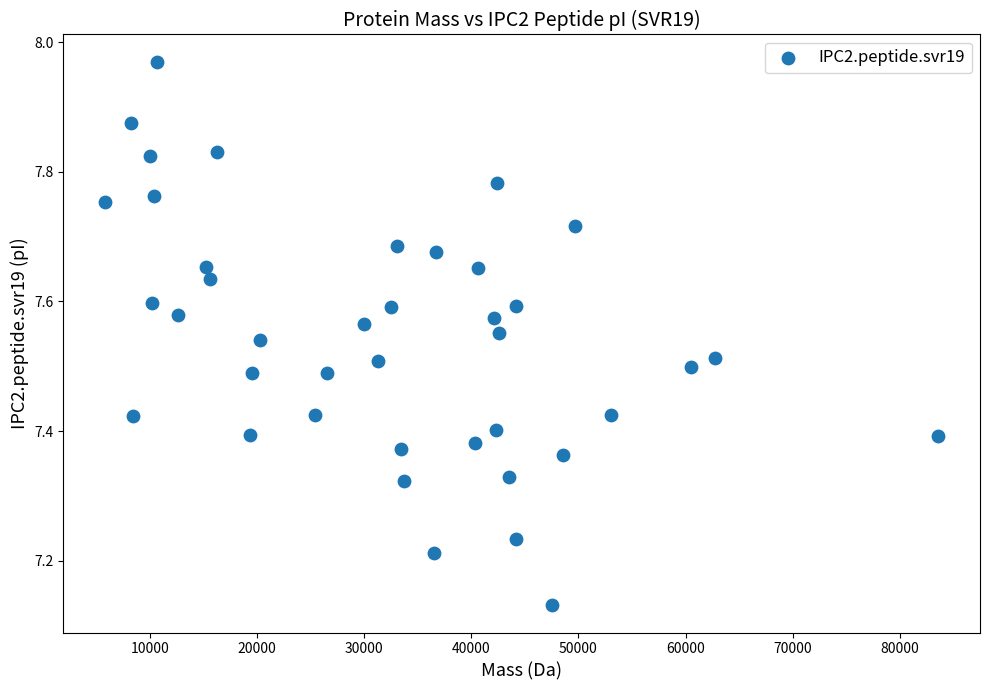

What is the range of X values (max minus min)?

77752.7